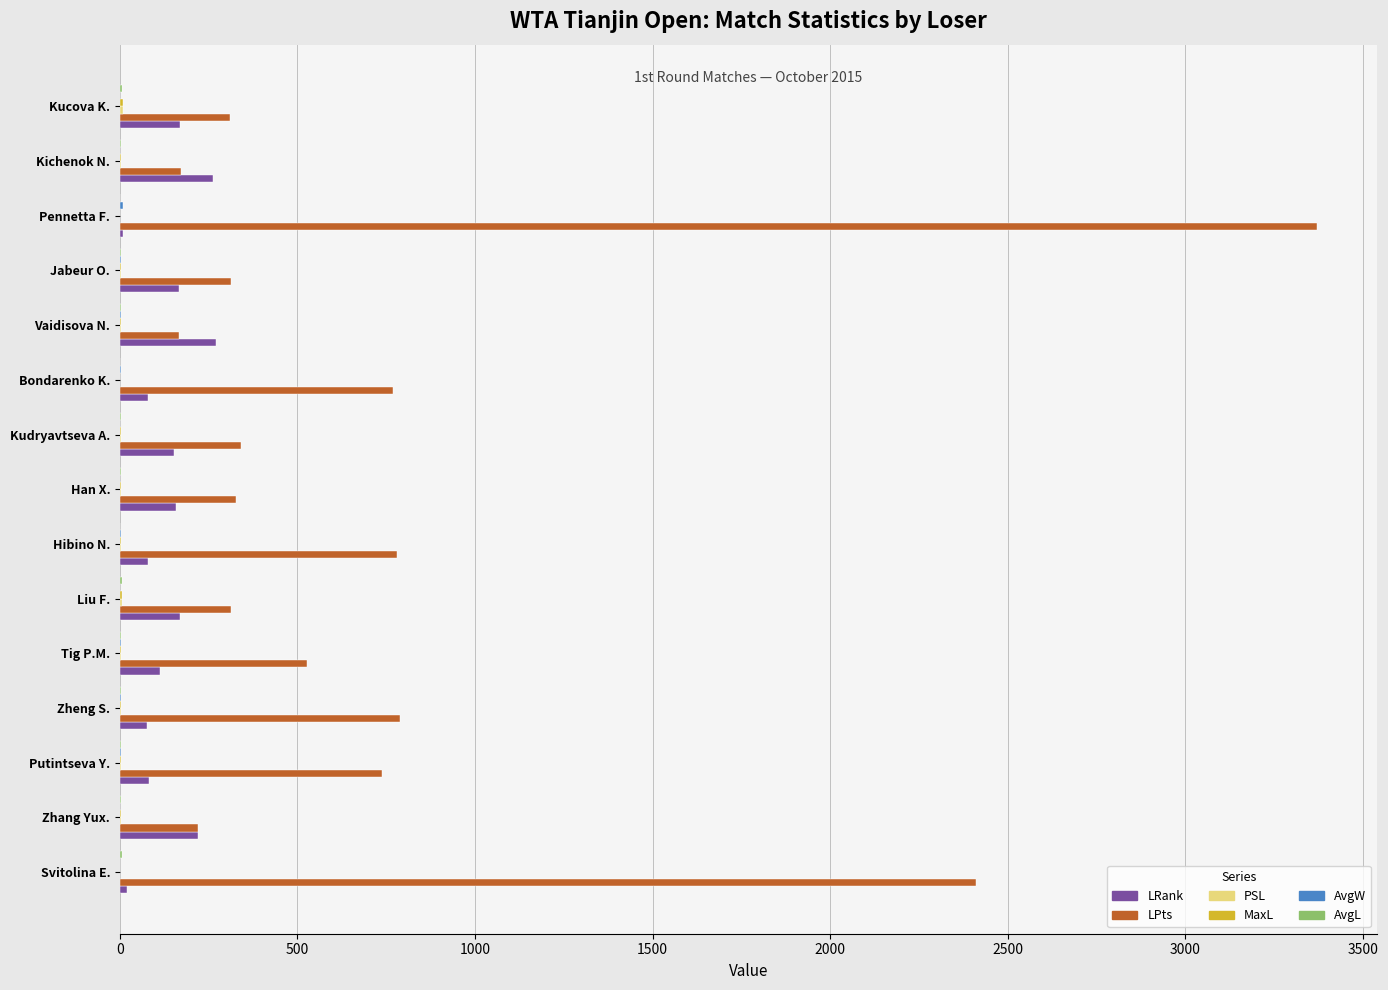

At which category does the chart reach its peak across all series?

Pennetta F.